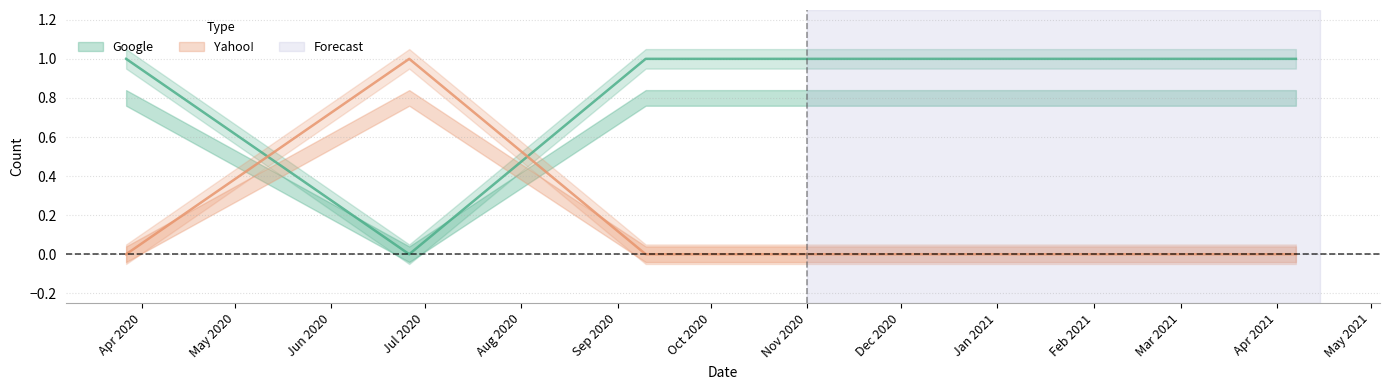

Does the chart have visible grid lines?

Yes